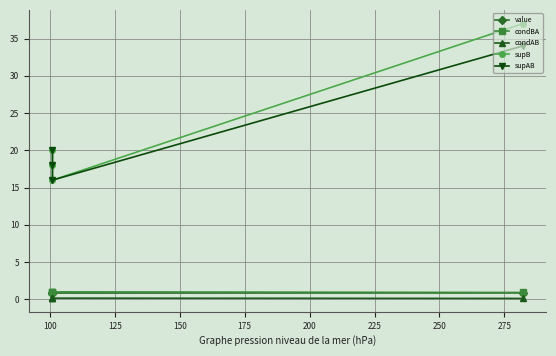

Does the chart display data point markers on the line(s)?

Yes